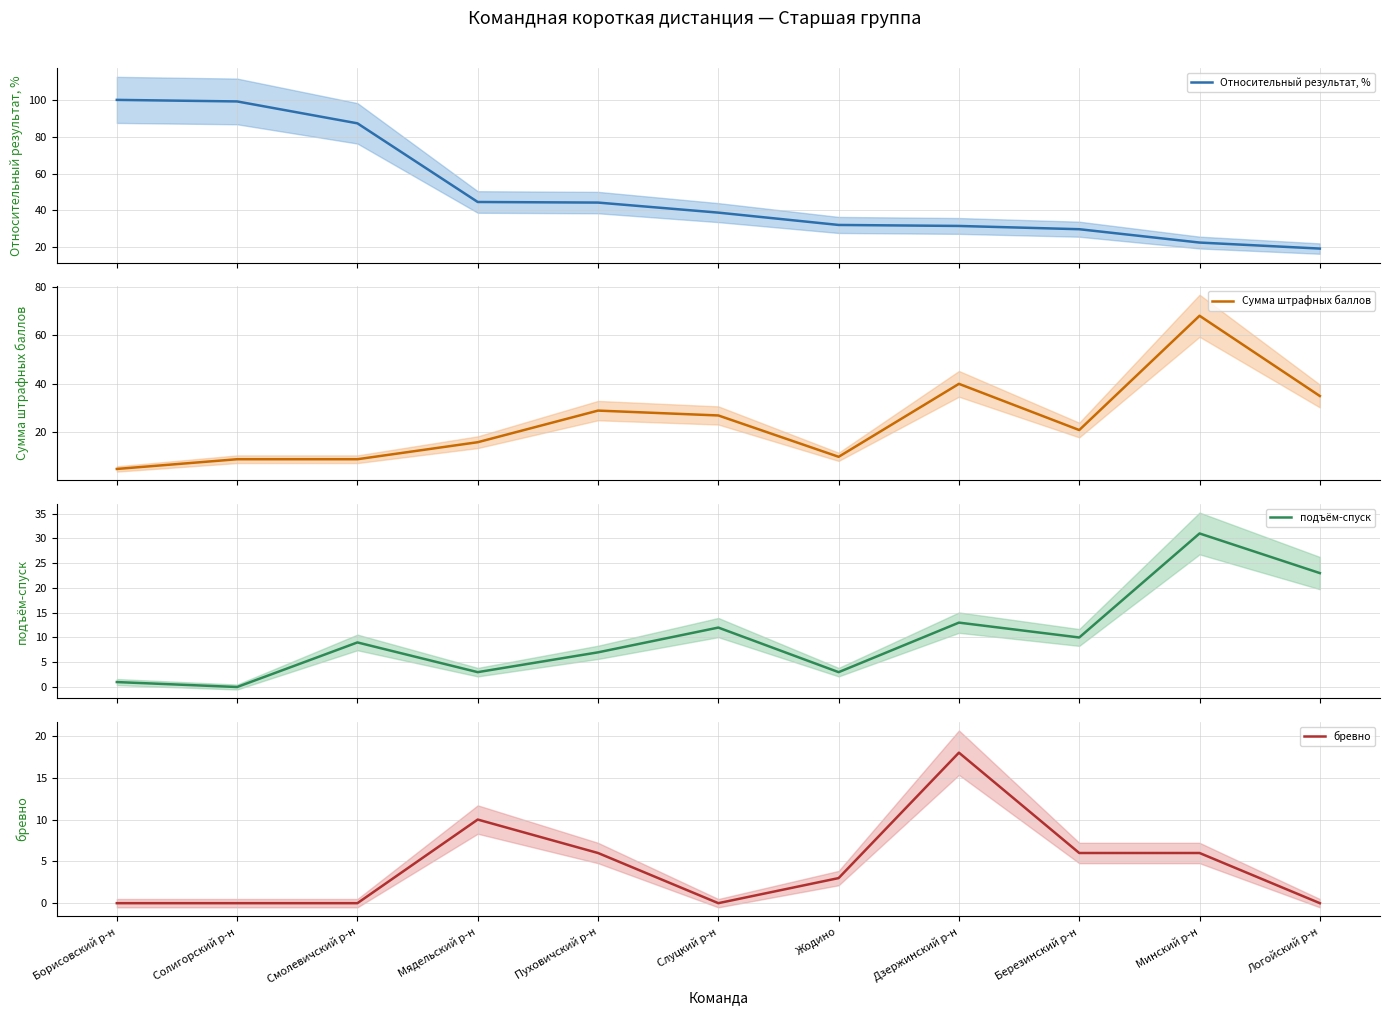

How many values in the Сумма штрафных баллов series exceed 21?

5